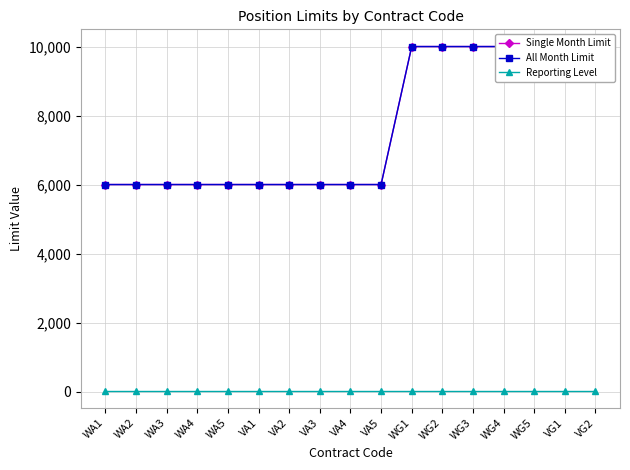

At VA5, list the series in order from smallest to largest.

Reporting Level, Single Month Limit, All Month Limit